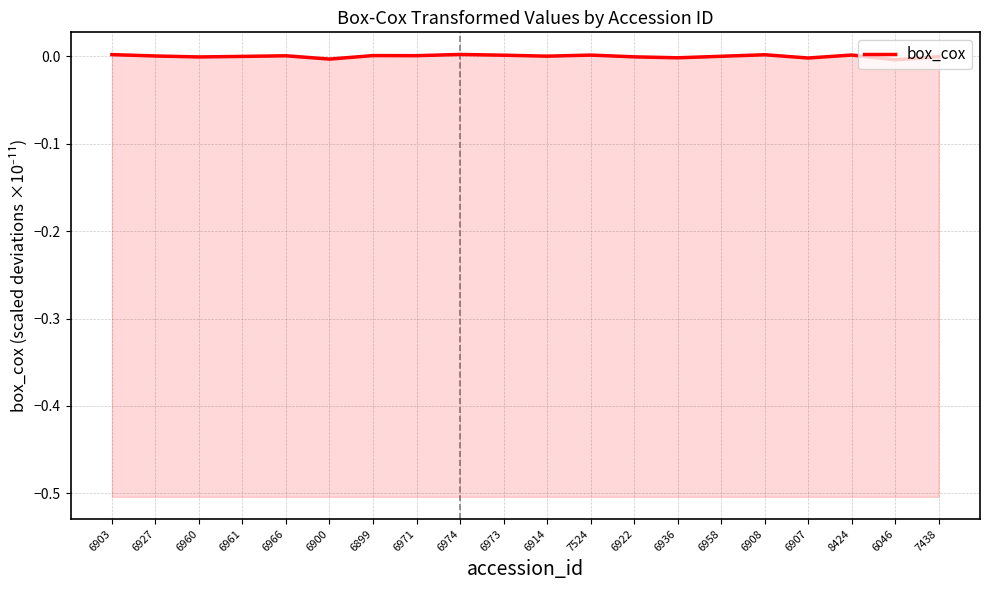

Reading right to left, what are all the values shown in this chart?

7438=-0.0	6046=-0.0	8424=0.0	6907=-0.0	6908=0.0	6958=0.0	6936=-0.0	6922=-0.0	7524=0.0	6914=0.0	6973=0.0	6974=0.0	6971=0.0	6899=0.0	6900=-0.0	6966=0.0	6961=-0.0	6960=-0.0	6927=0.0	6903=0.0